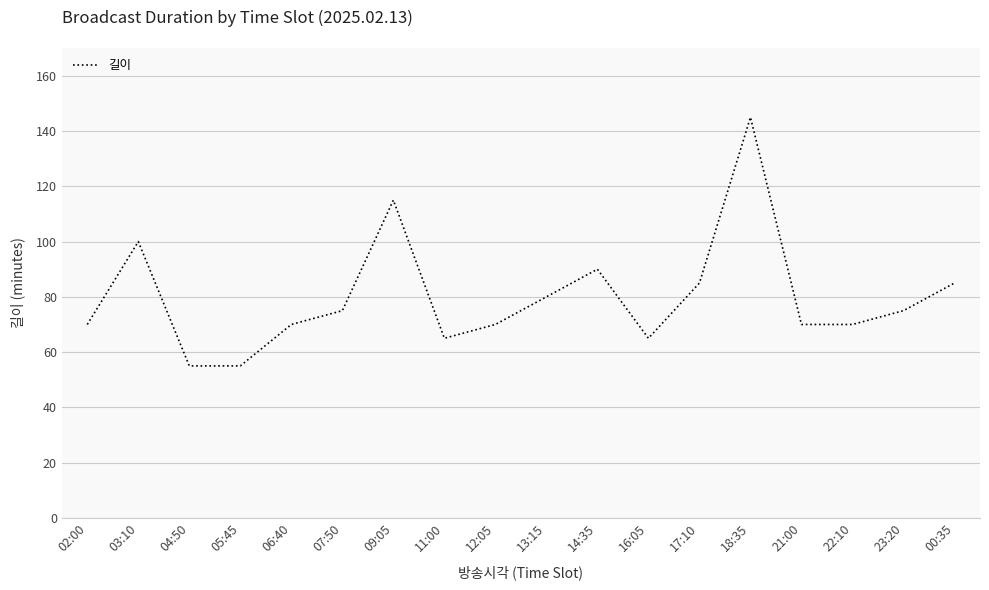

True or false: the data shows 100 at 03:10.

True